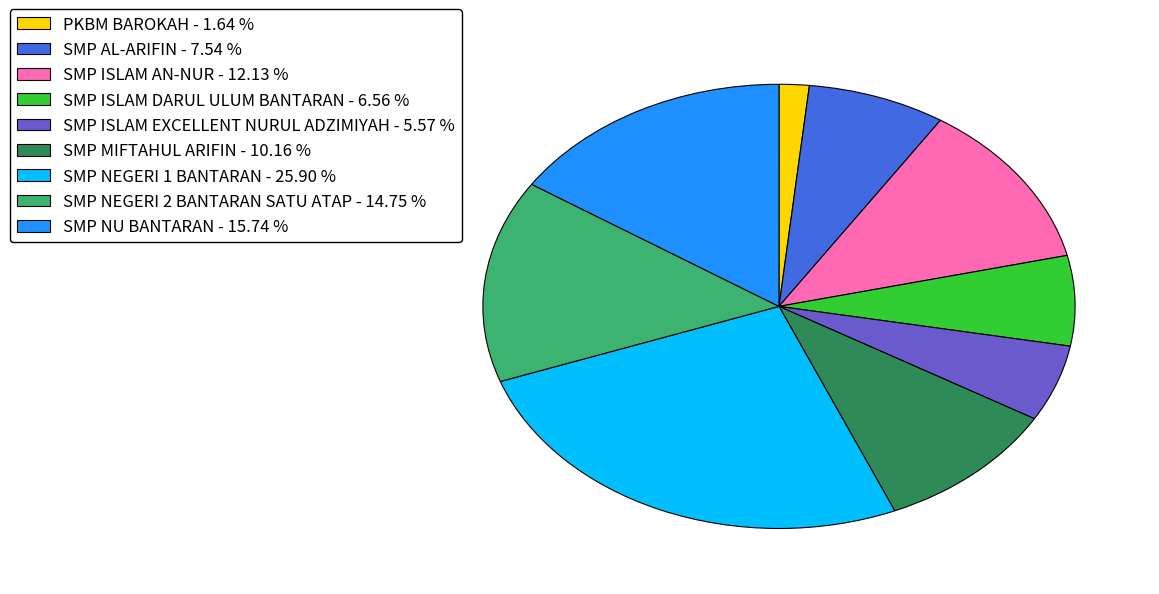

Rank the categories by value from lowest to highest.

PKBM BAROKAH, SMP ISLAM EXCELLENT NURUL ADZIMIYAH, SMP ISLAM DARUL ULUM BANTARAN, SMP AL-ARIFIN, SMP MIFTAHUL ARIFIN, SMP ISLAM AN-NUR, SMP NEGERI 2 BANTARAN SATU ATAP, SMP NU BANTARAN, SMP NEGERI 1 BANTARAN